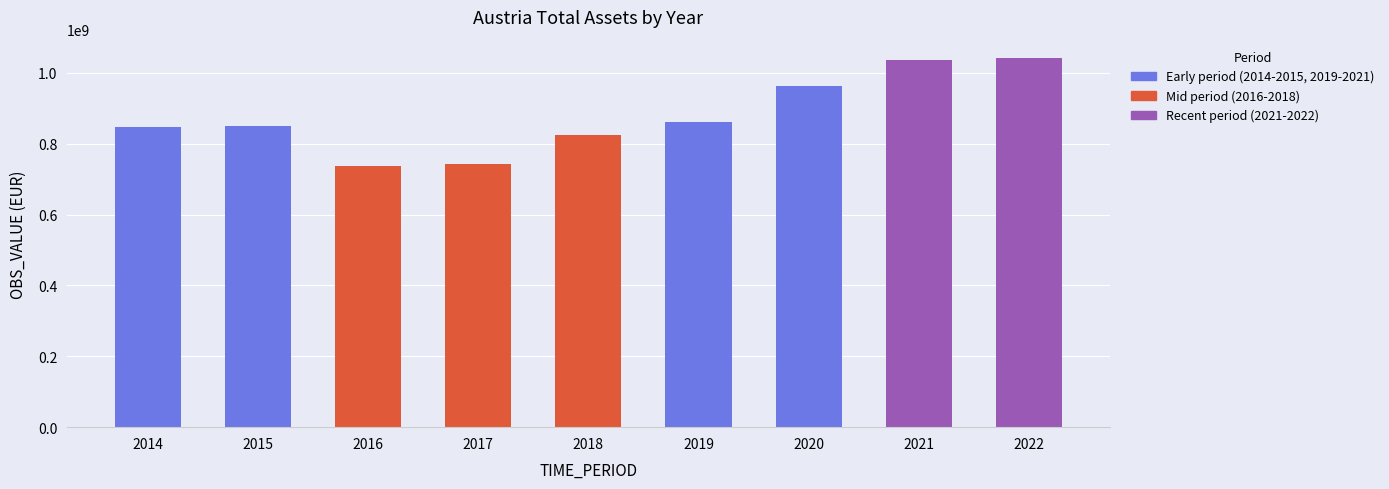

What is the smallest value displayed?

737000836